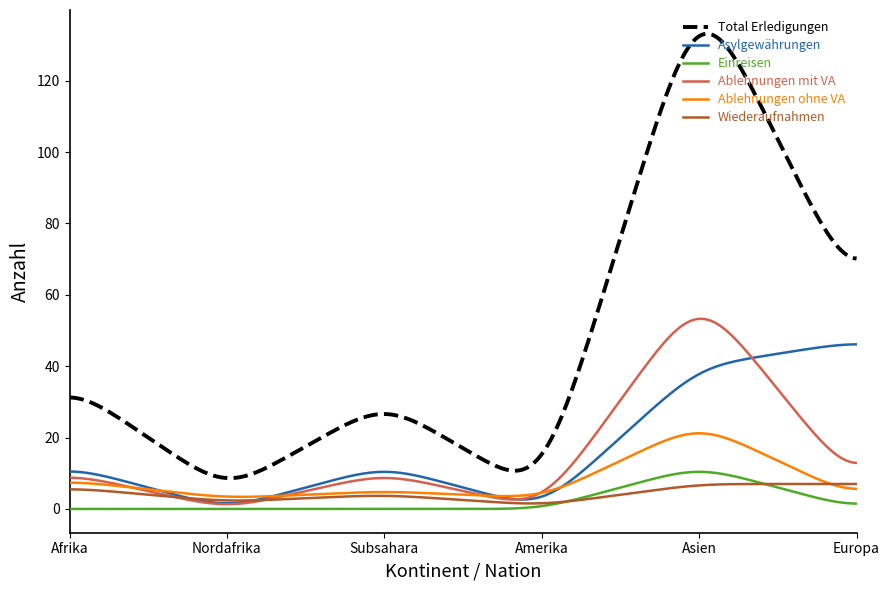

Which series has the widest spread of values?

Total Erledigungen